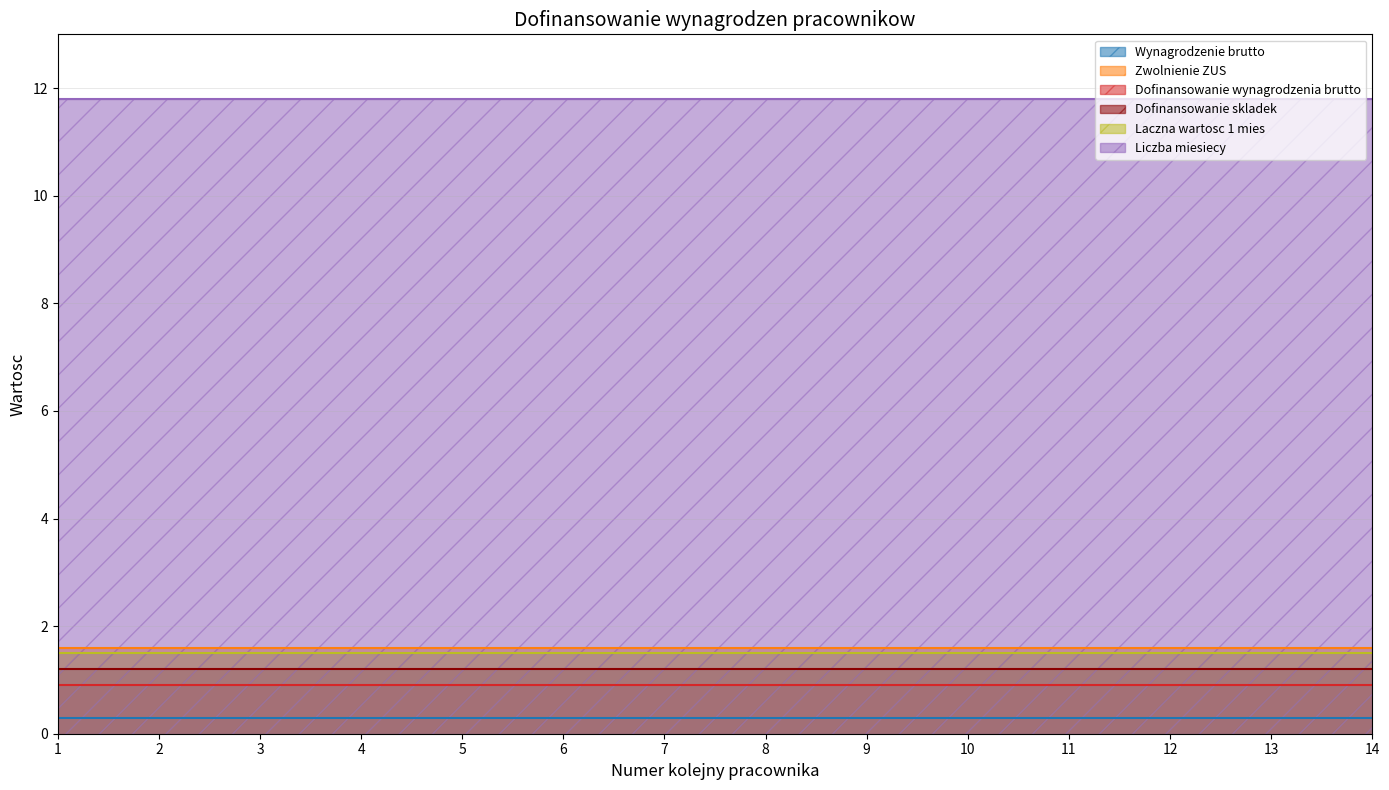

How many distinct data groups are displayed?

6